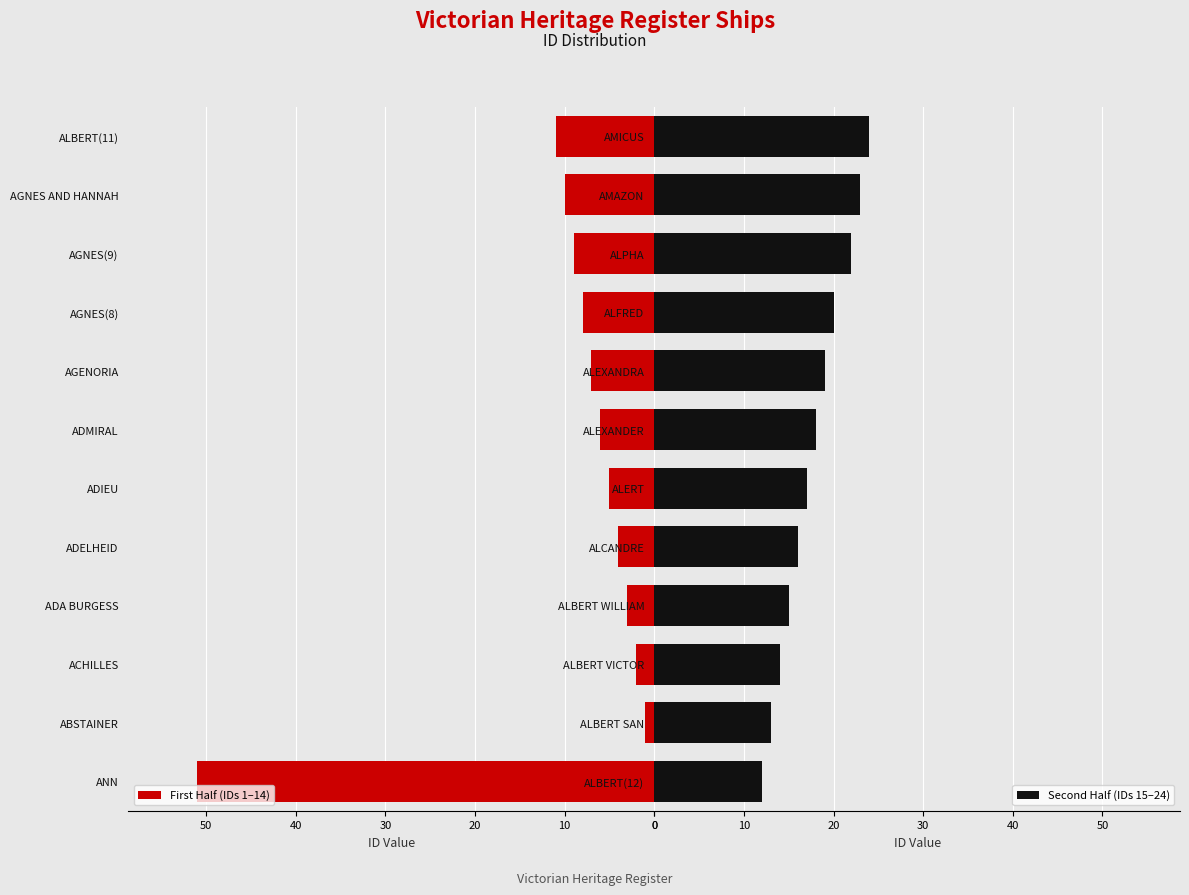

At which label does First Half (IDs 1–14) reach its peak?

ANN